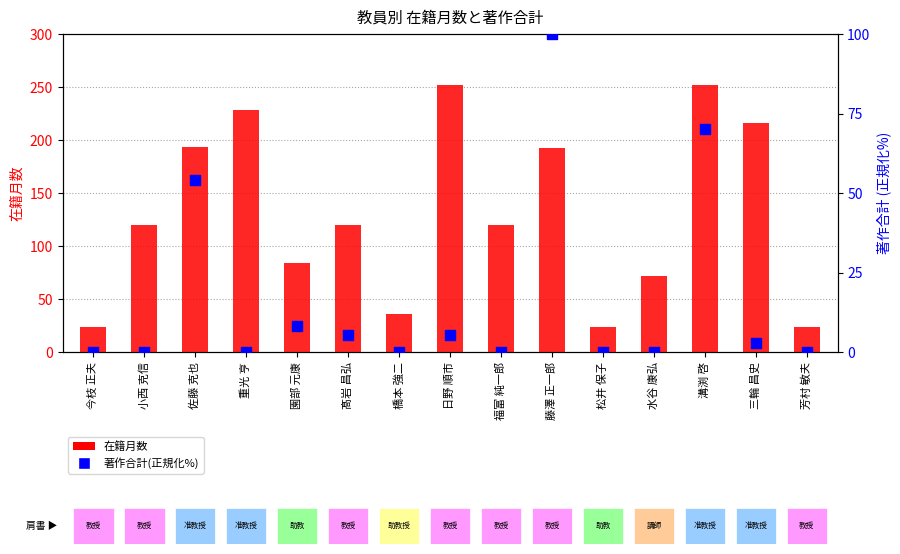

What is the total value across all series at 溝渕 啓?

322.3